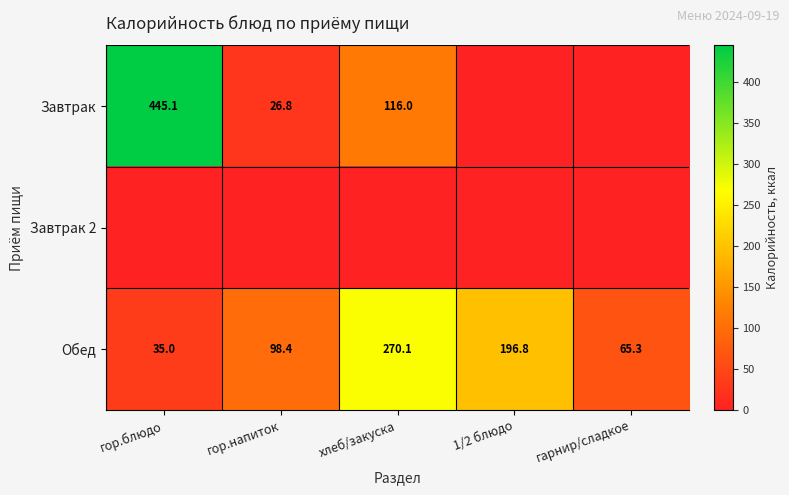

The Обед series shows 93.7 at гарнир/сладкое. True or false?

False